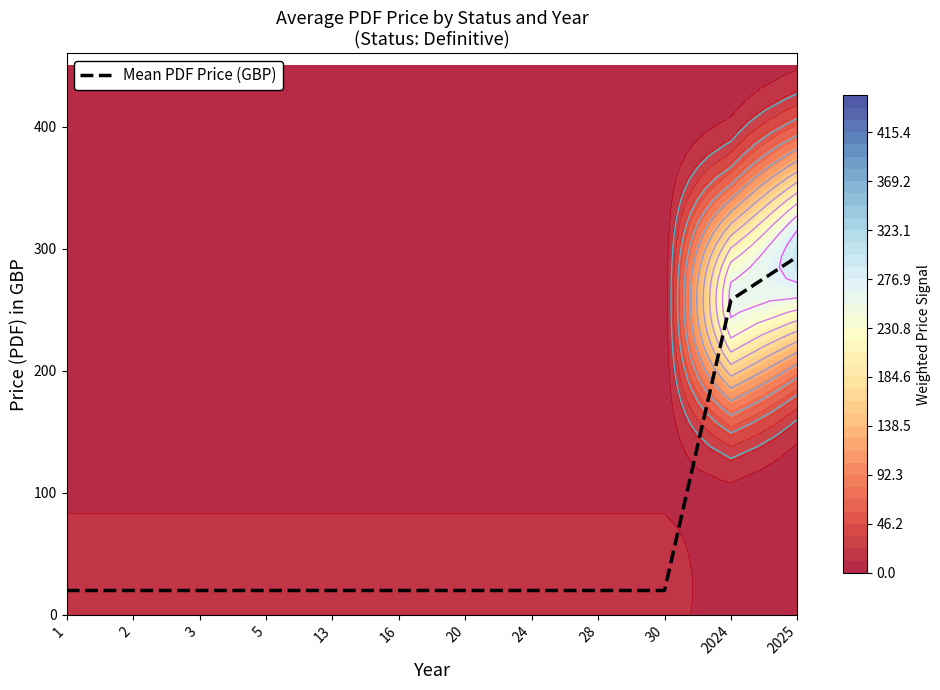

True or false: the data shows 20.0 at 5.

True